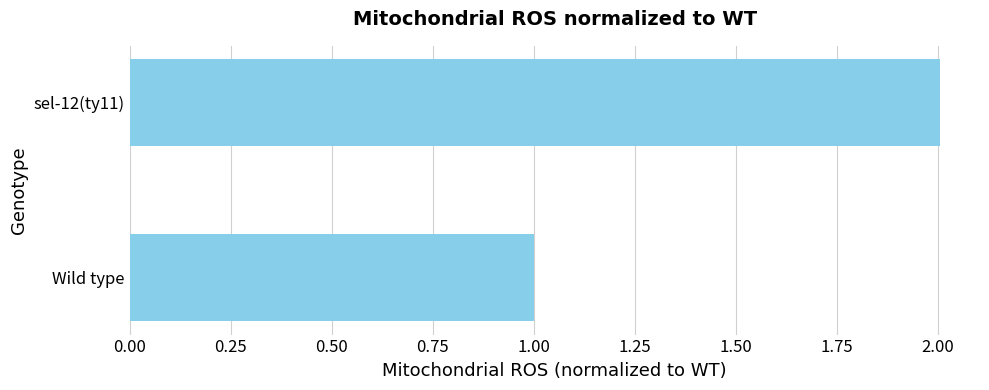

True or false: the data shows 1.0 at Wild type.

True